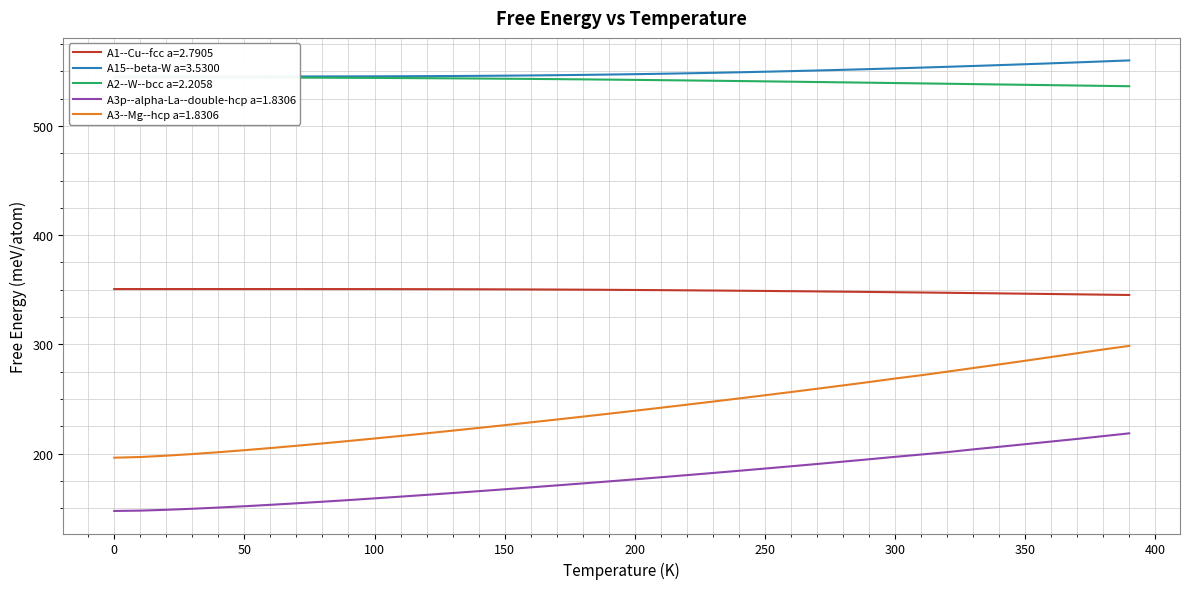

True or false: A15--beta-W a=3.5300 and A3p--alpha-La--double-hcp a=1.8306 cross at least once.

False